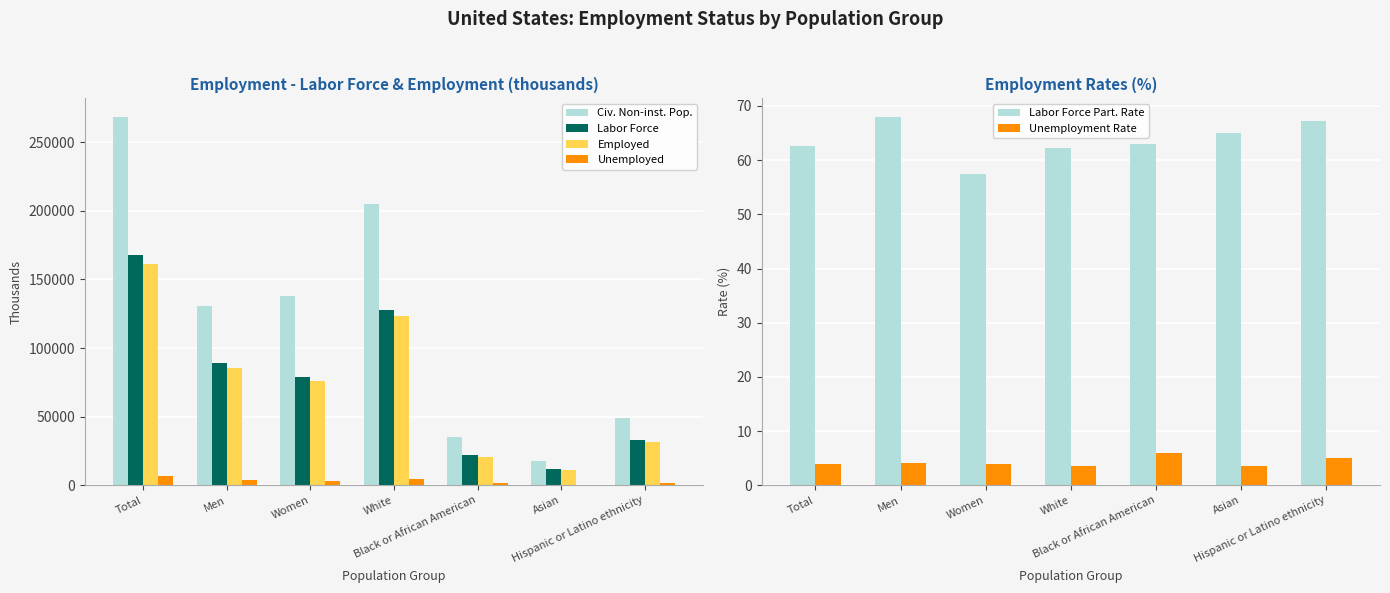

What is the difference between the second highest and second lowest values in the Unemployment Rate series?

1.5